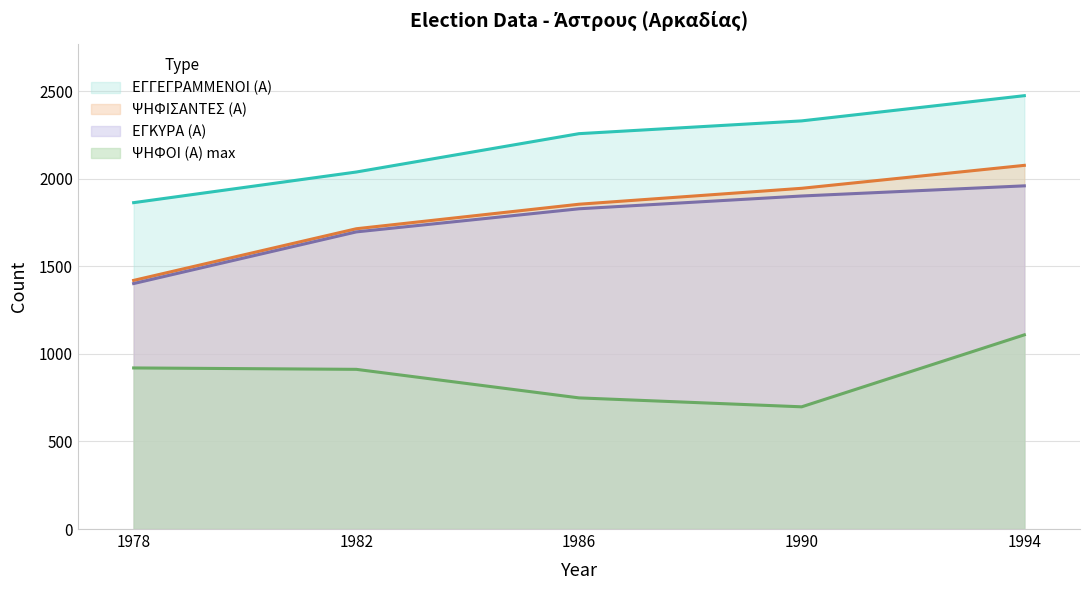

The ΕΓΓΕΓΡΑΜΜΕΝΟΙ (Α) series shows 2331 at 1990. True or false?

True